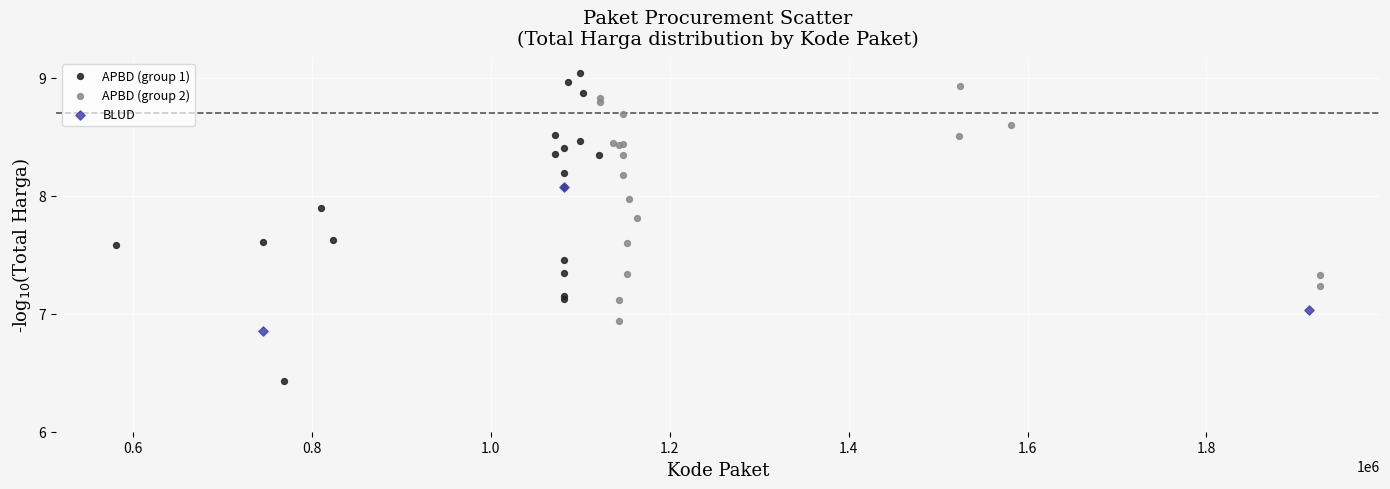

Which series reaches the minimum Y coordinate?

APBD (group 1)